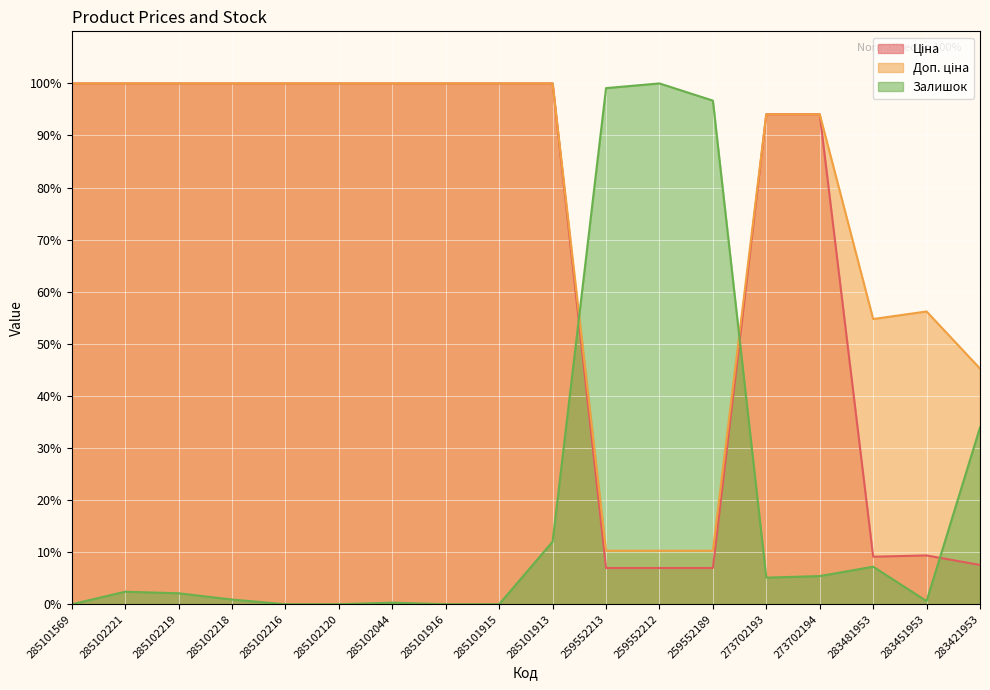

What are all the series names shown in the legend?

Ціна, Доп. ціна, Залишок